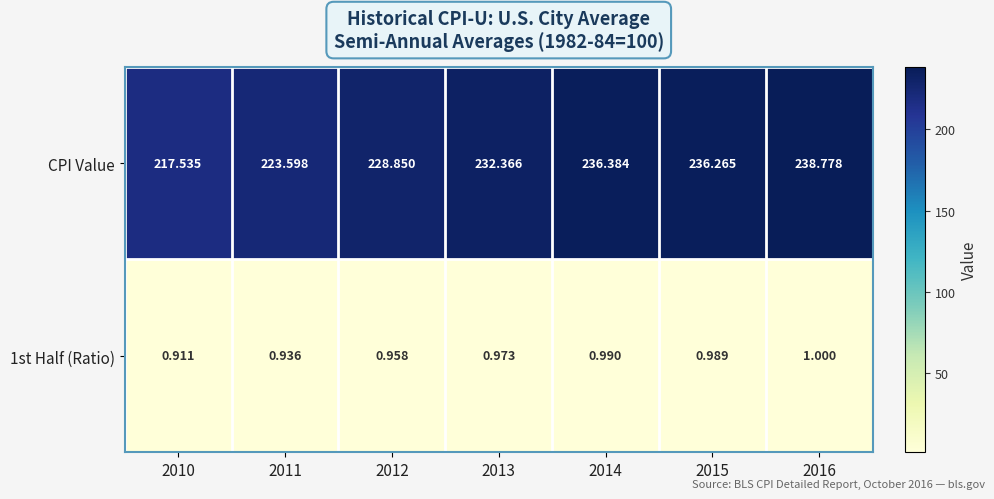

Between 2015 and 2016, which series saw the biggest shift?

CPI Value